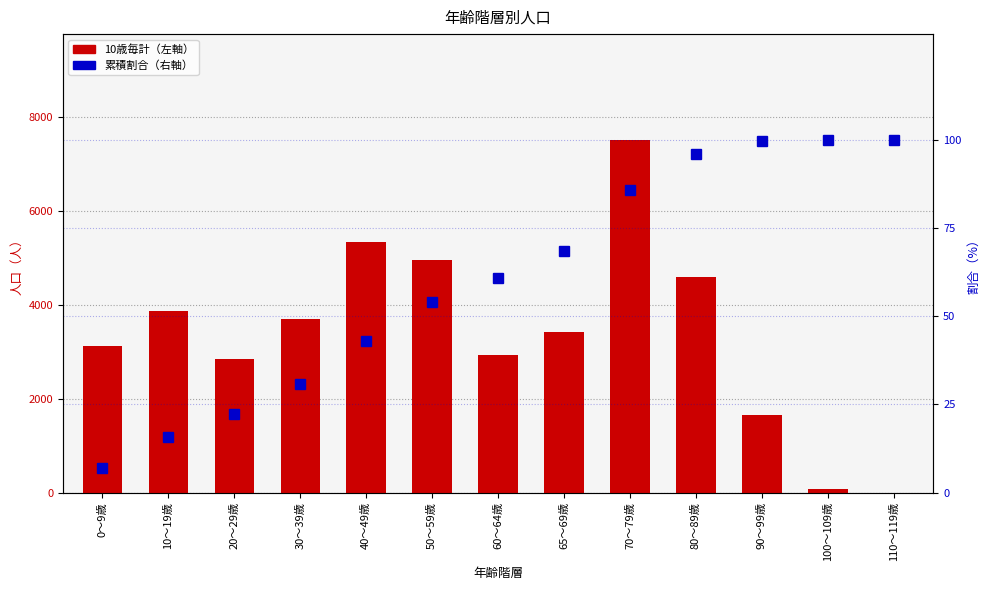

Which series changed the most between 0～9歳 and 80～89歳?

10歳毎計